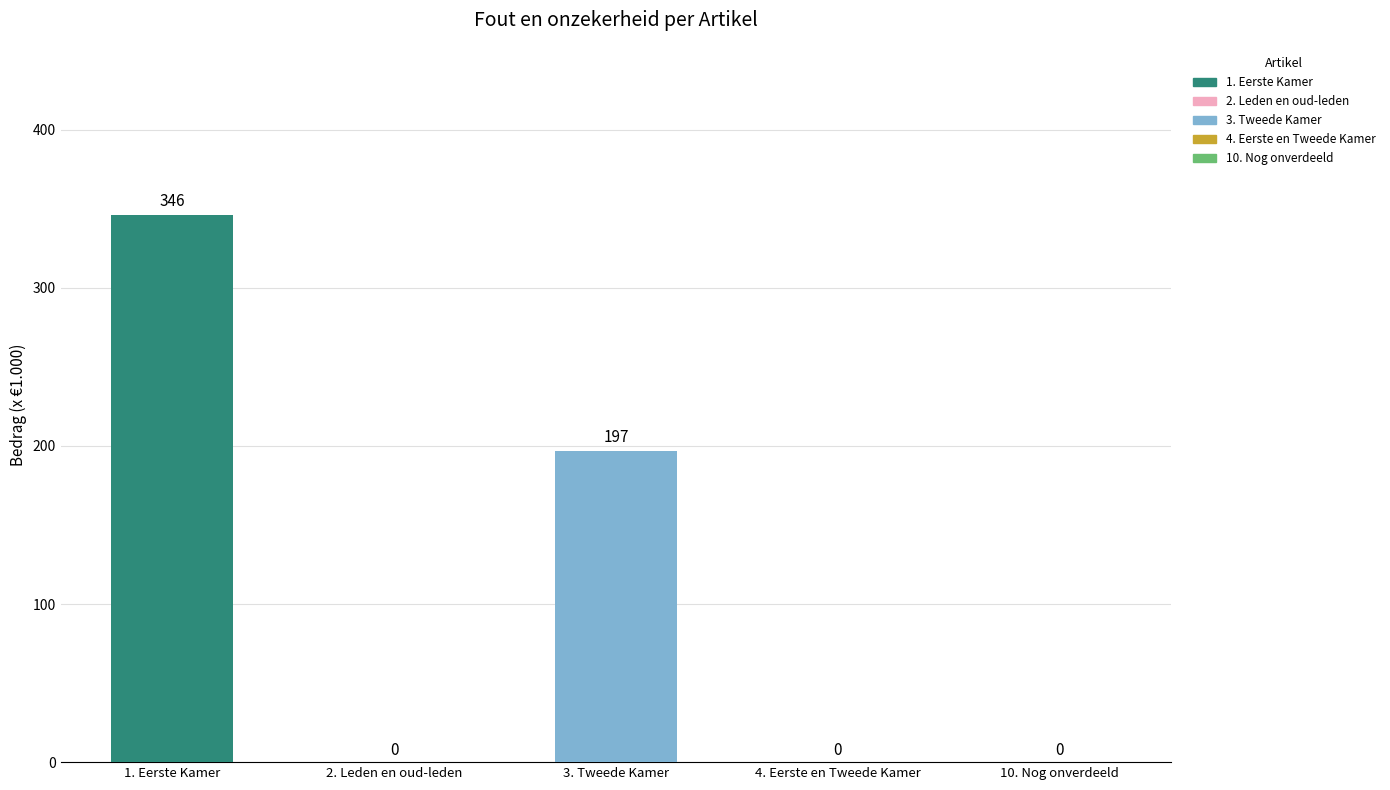

What is the average value?

109